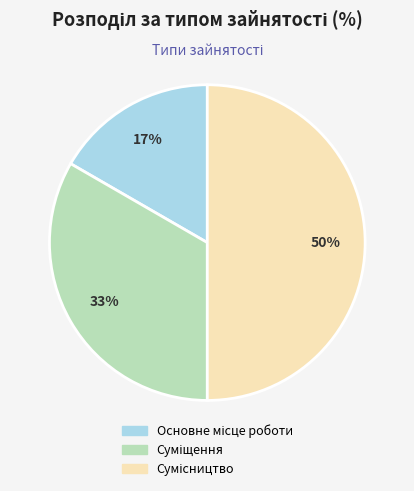

To the nearest percent, what is the difference between the largest and smallest slice percentages?

33%